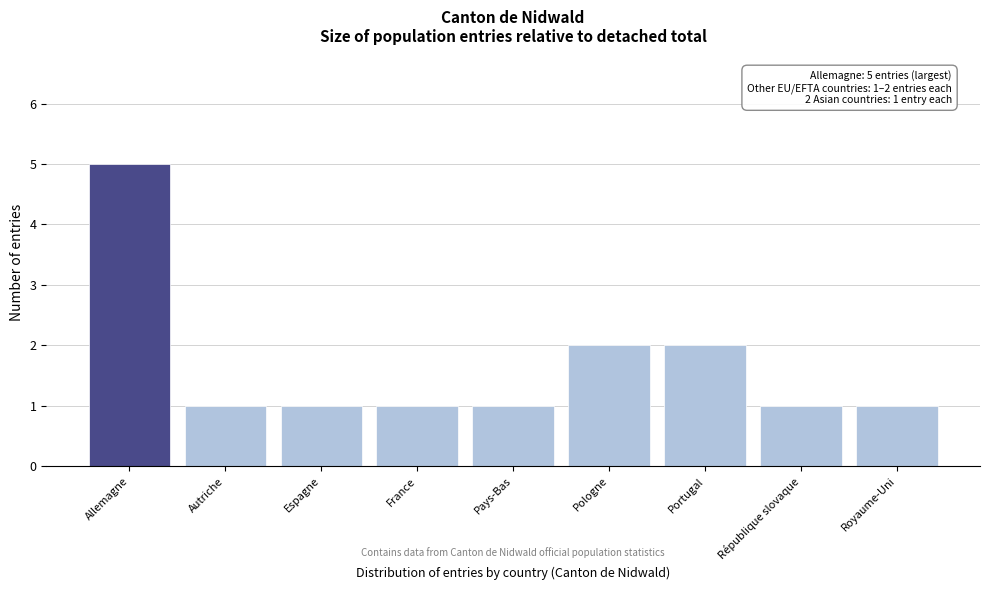

Reading right to left, what are all the values shown in this chart?

Royaume-Uni=1	République slovaque=1	Portugal=2	Pologne=2	Pays-Bas=1	France=1	Espagne=1	Autriche=1	Allemagne=5